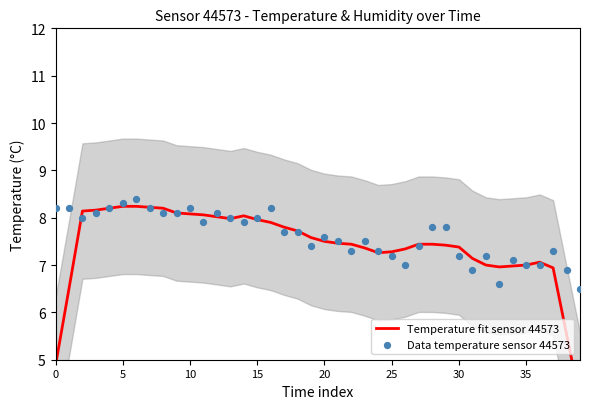

Which series reaches the maximum Y coordinate?

Data temperature sensor 44573